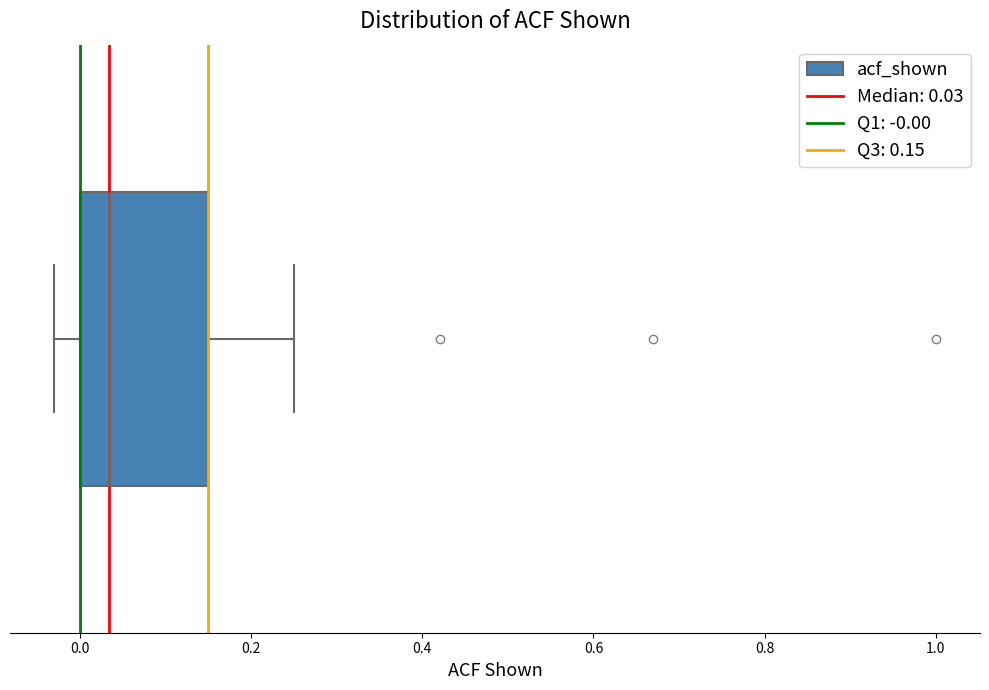

Where does the left whisker of the box end on the x-axis? The values are not printed on the chart, so give them approximately, as read against the axis.

-0.02